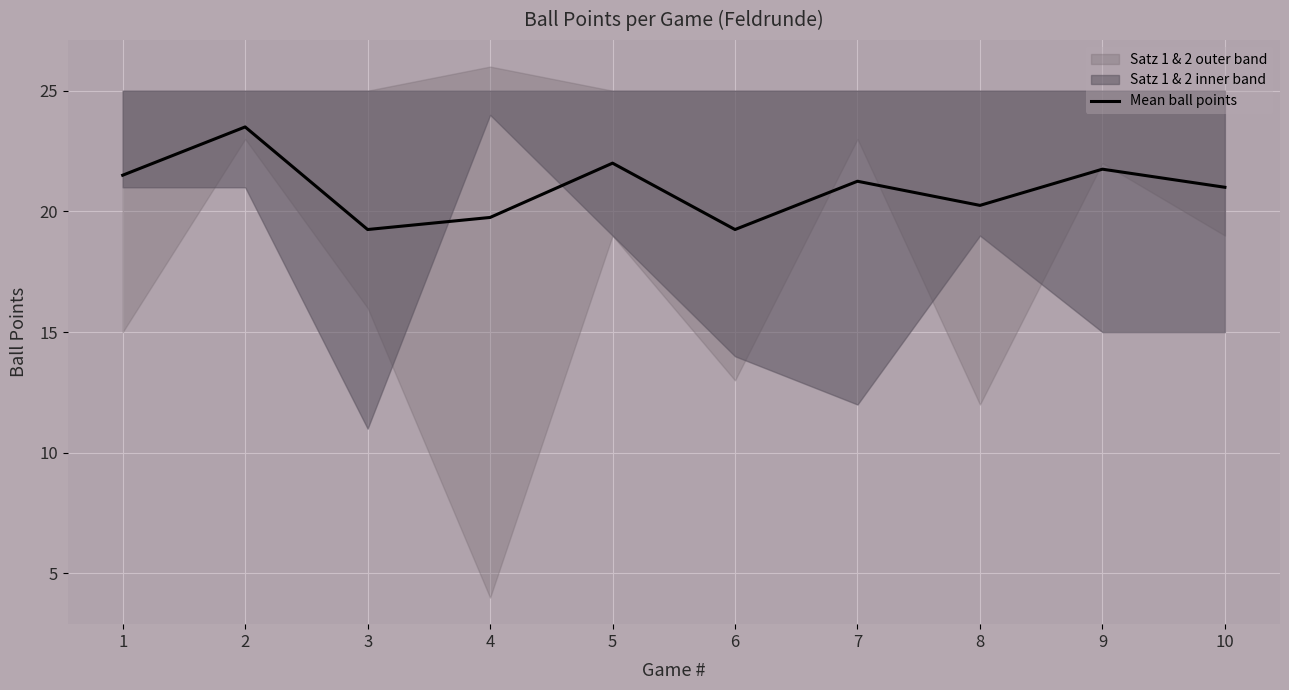

What is the value of the 10th point from the left?

21.0